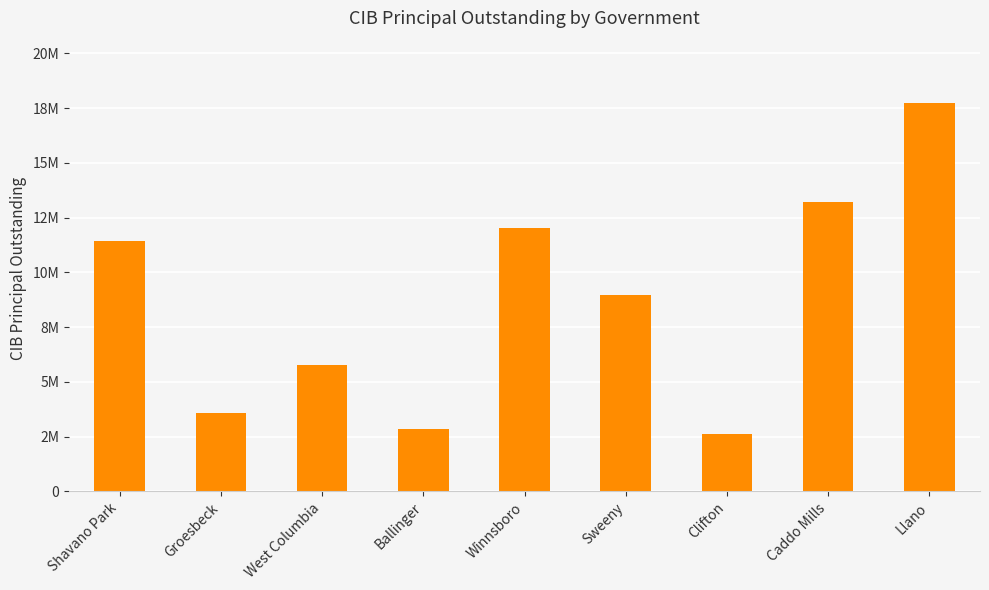

Approximately how many times larger is the value at Shavano Park compared to Ballinger?

4.0